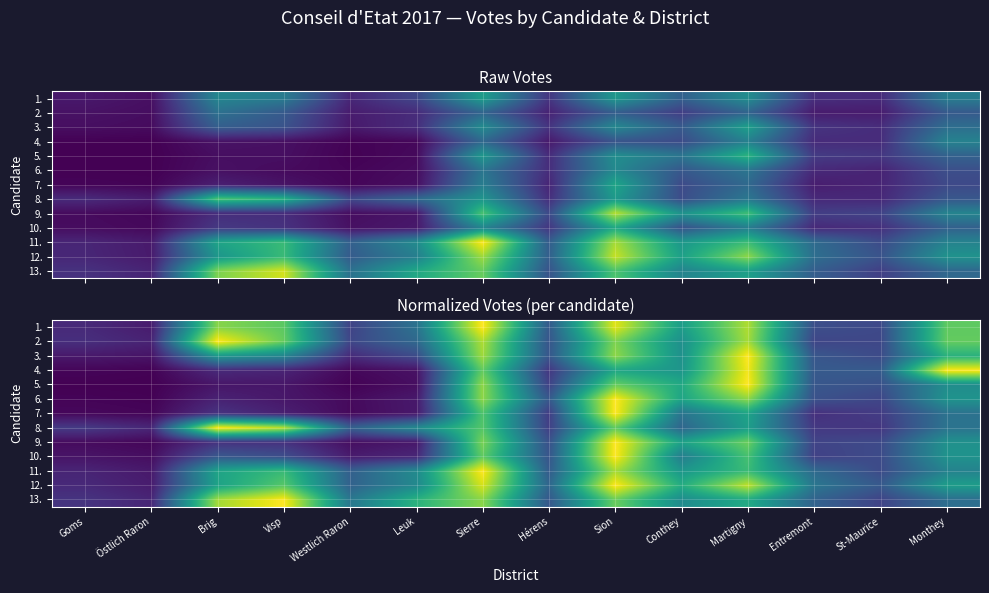

How many series are shown in this chart?

13